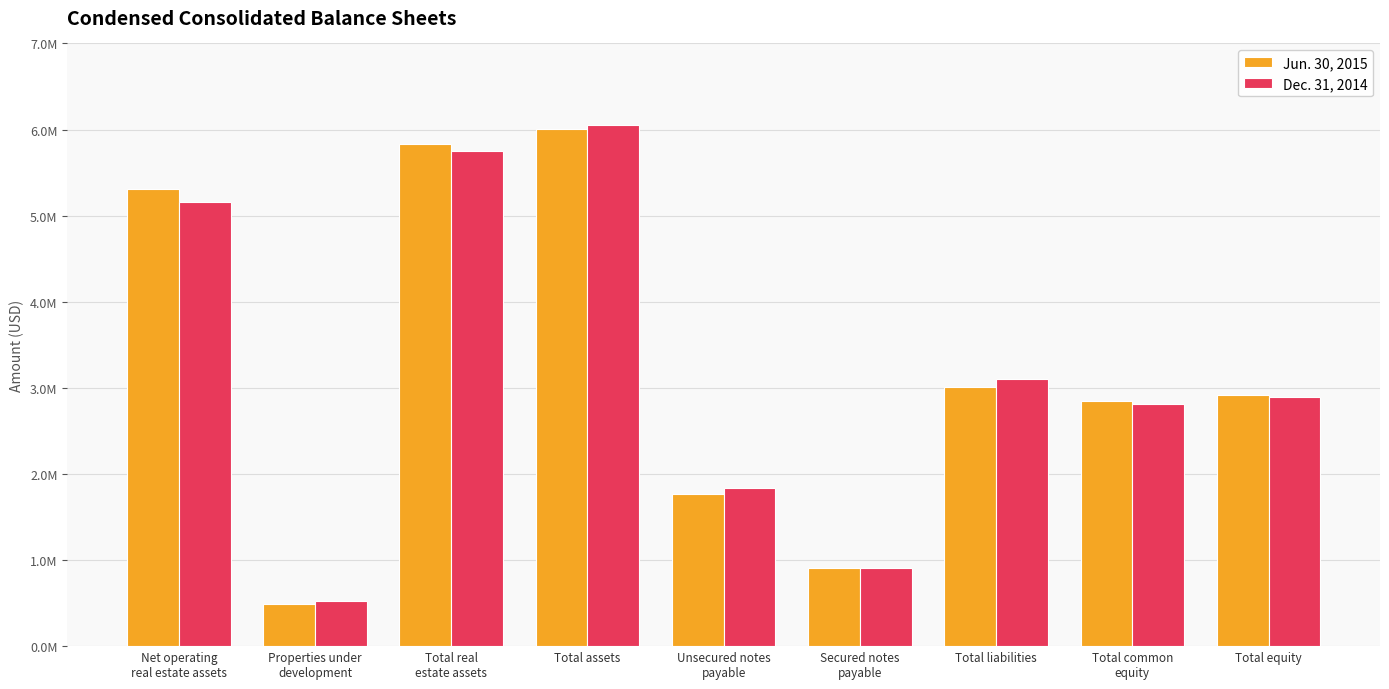

Rank the series by their average value, from highest to lowest.

Jun. 30, 2015, Dec. 31, 2014